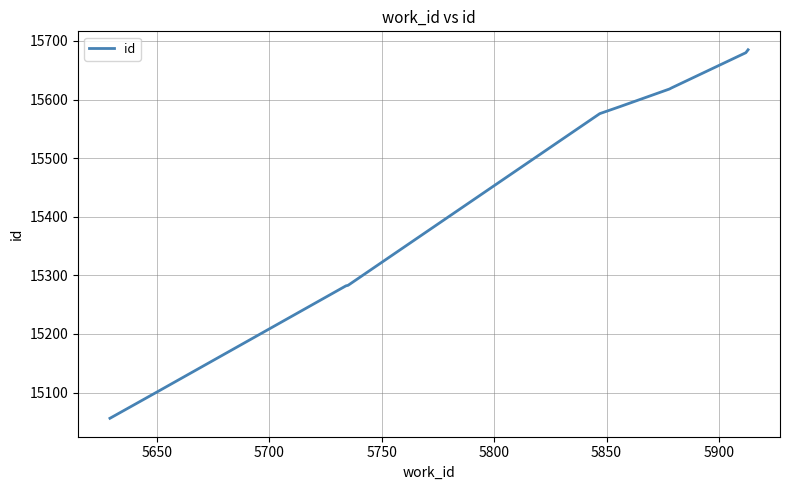

What is the difference between the maximum and minimum values?

629